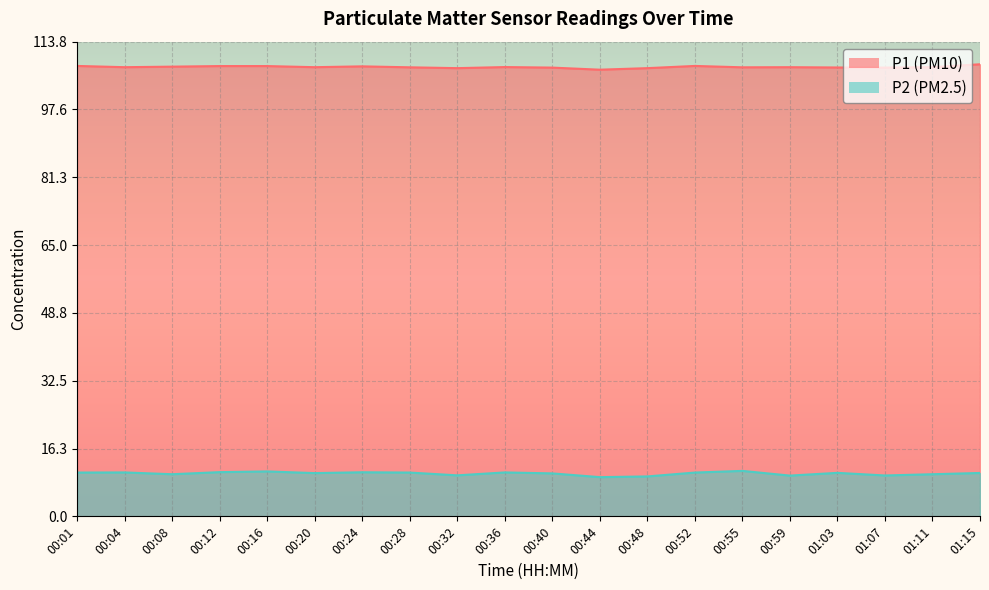

What is the value of the P1 point at the 12th from the left?

107.1